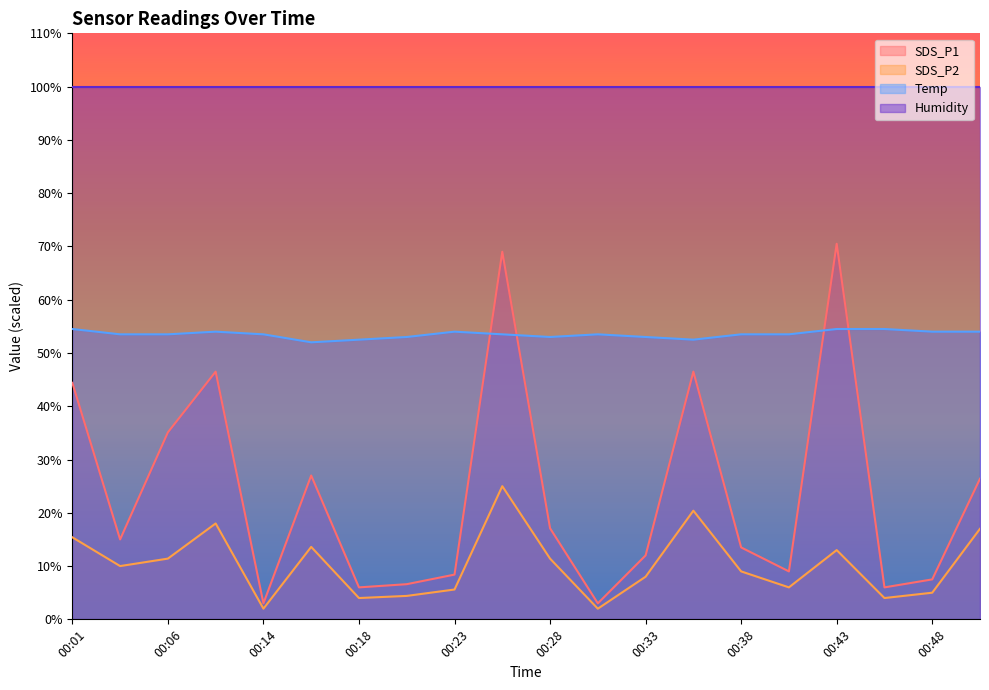

Count the Temp values in the range 53 to 54.

14